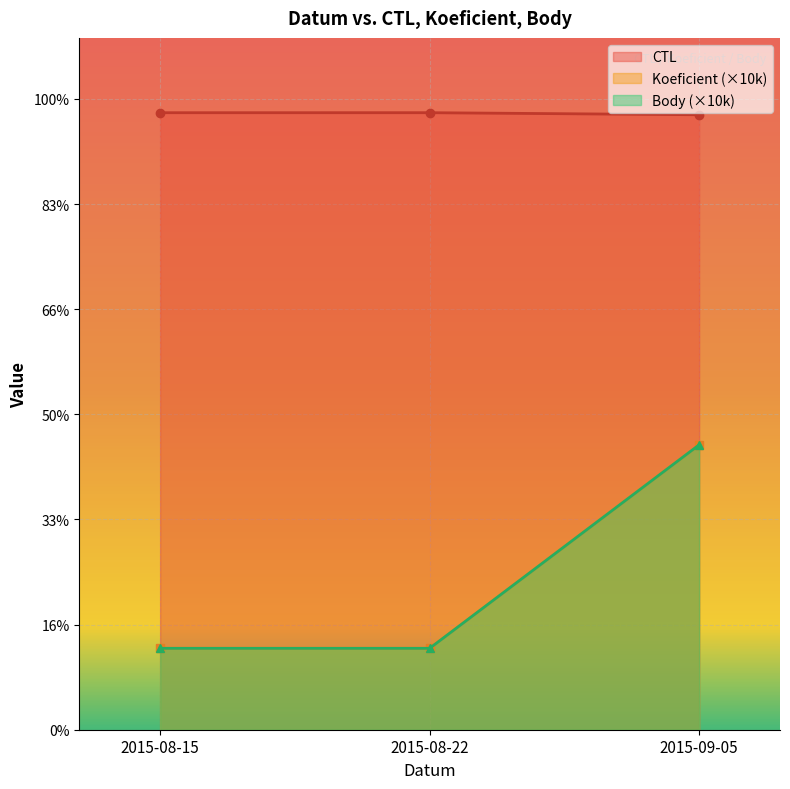

Is it true that CTL equals 151619 at 2015-08-22?

True